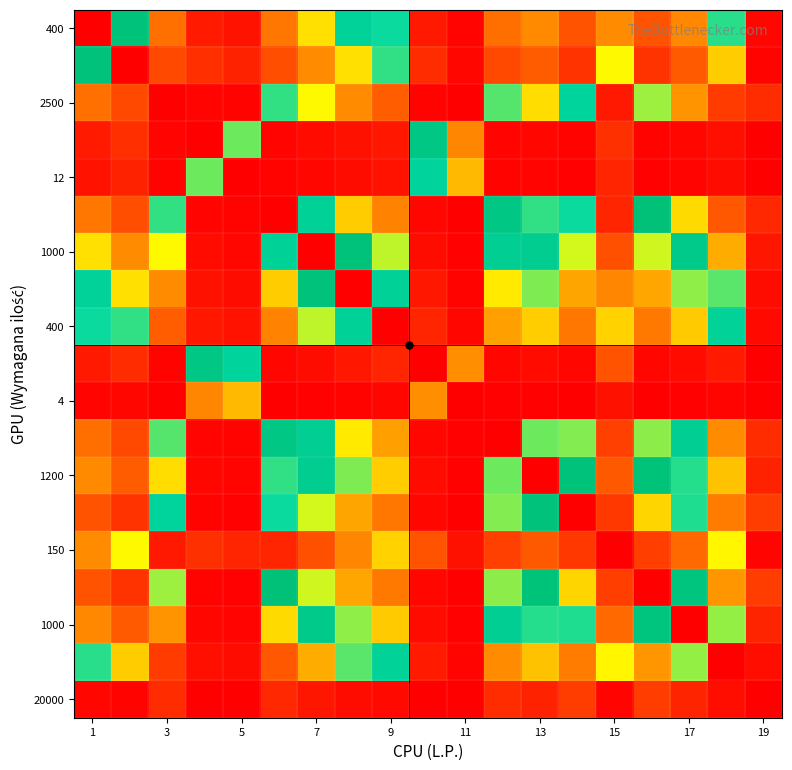

At which category does the chart reach its peak across all series?

1